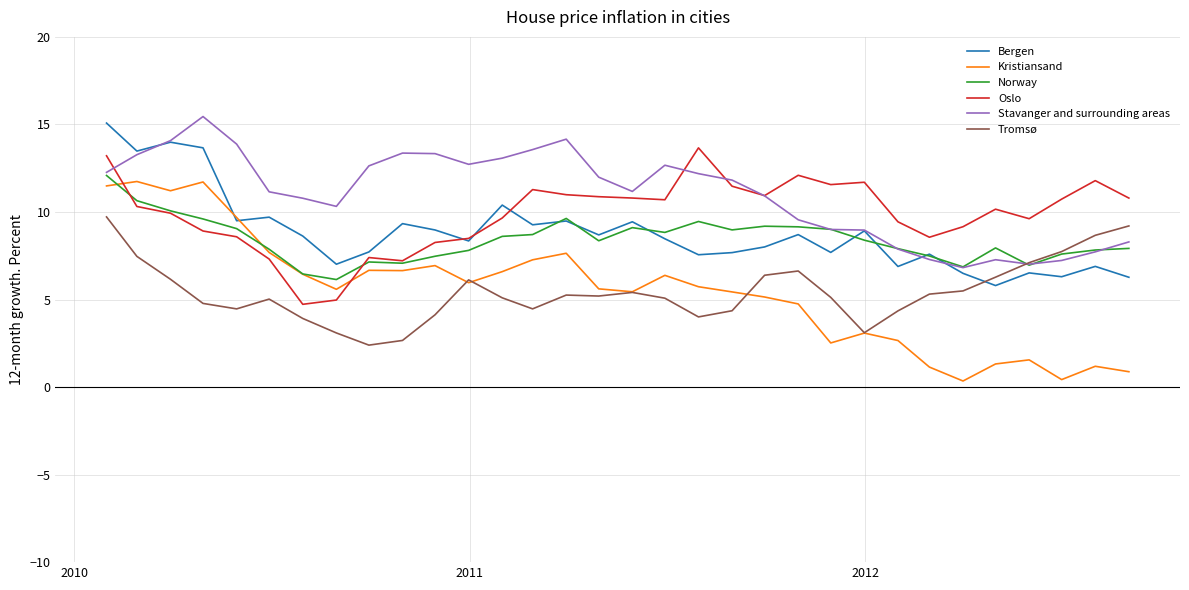

In Kristiansand, how many points are higher than both neighbors (excluding endpoints)?

9